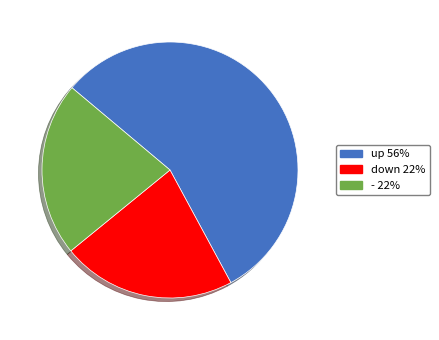

The down slice represents 22% of the pie. True or false?

True